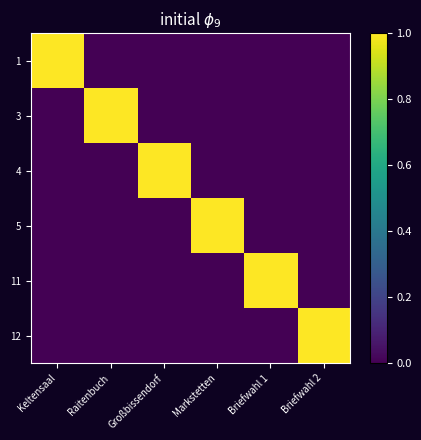

Reading right to left, list all the values displayed in this chart.

1: Briefwahl 2=0	Briefwahl 1=0	Markstetten=0	Großbissendorf=0	Raitenbuch=0	Keltensaal=1
3: Briefwahl 2=0	Briefwahl 1=0	Markstetten=0	Großbissendorf=0	Raitenbuch=1	Keltensaal=0
4: Briefwahl 2=0	Briefwahl 1=0	Markstetten=0	Großbissendorf=1	Raitenbuch=0	Keltensaal=0
5: Briefwahl 2=0	Briefwahl 1=0	Markstetten=1	Großbissendorf=0	Raitenbuch=0	Keltensaal=0
11: Briefwahl 2=0	Briefwahl 1=1	Markstetten=0	Großbissendorf=0	Raitenbuch=0	Keltensaal=0
12: Briefwahl 2=1	Briefwahl 1=0	Markstetten=0	Großbissendorf=0	Raitenbuch=0	Keltensaal=0